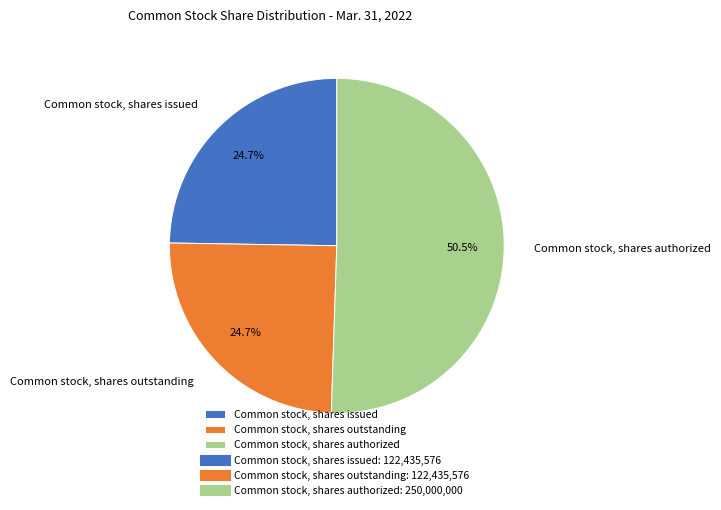

Which slice is the largest?

Common stock, shares authorized